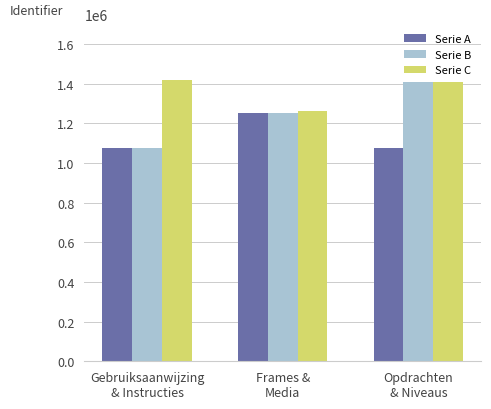

Which series has the largest total across all categories?

Serie C